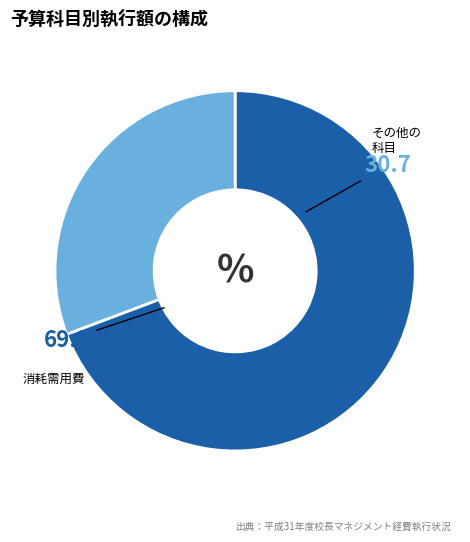

Is there a majority slice in this chart?

Yes